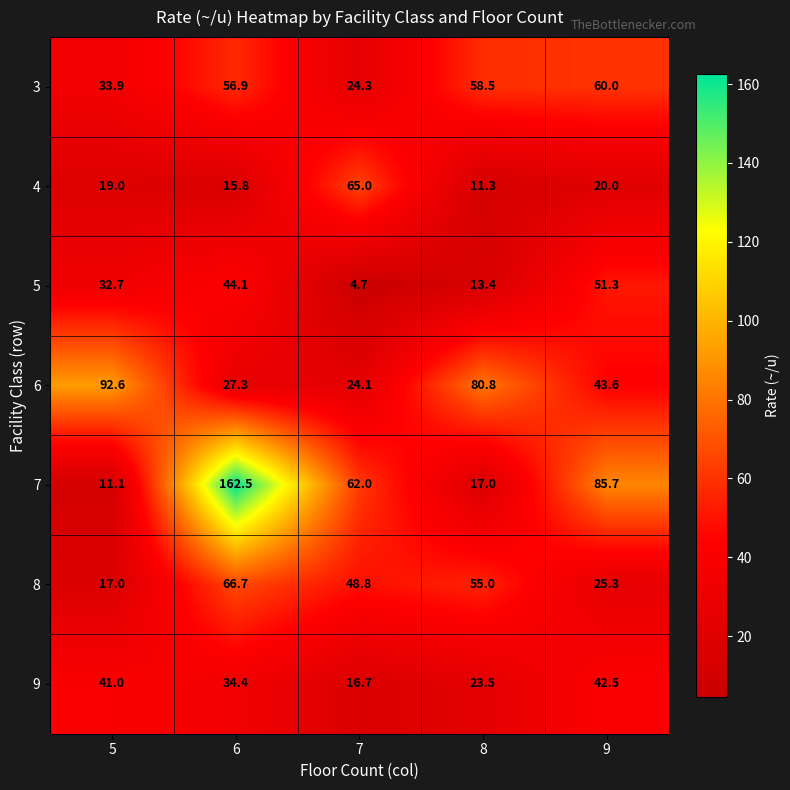

The value of 6 at 5 is 92.6. True or false?

True